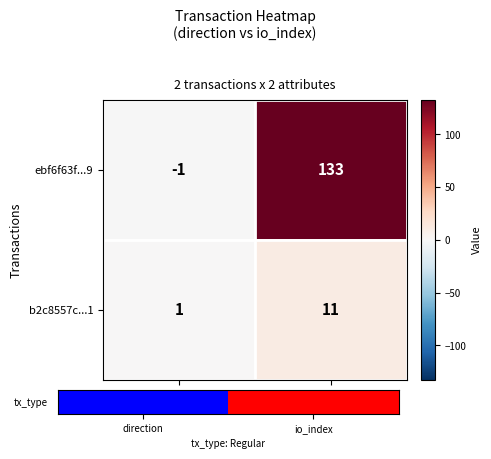

Reading right to left, extract all data points from this chart.

ebf6f63f...9: io_index=133	direction=-1
b2c8557c...1: io_index=11	direction=1